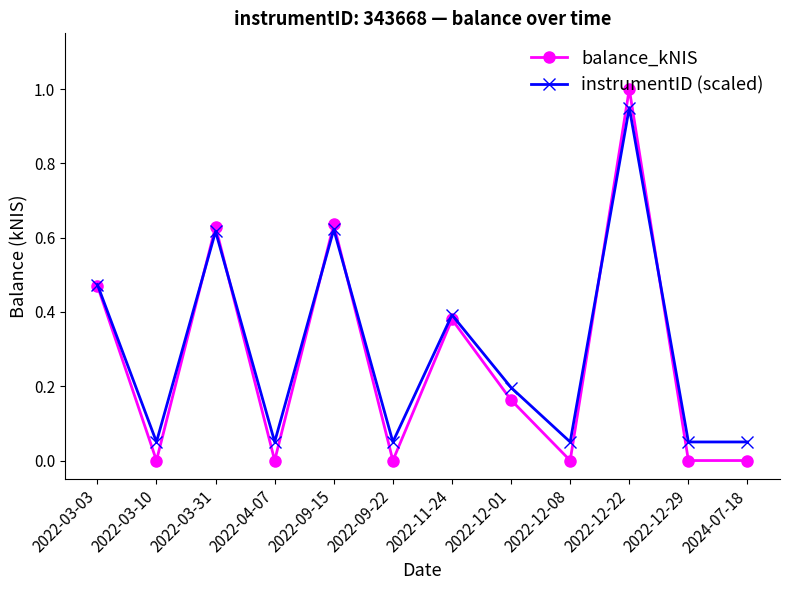

True or false: balance_kNIS has more than 0 interior local peaks.

True